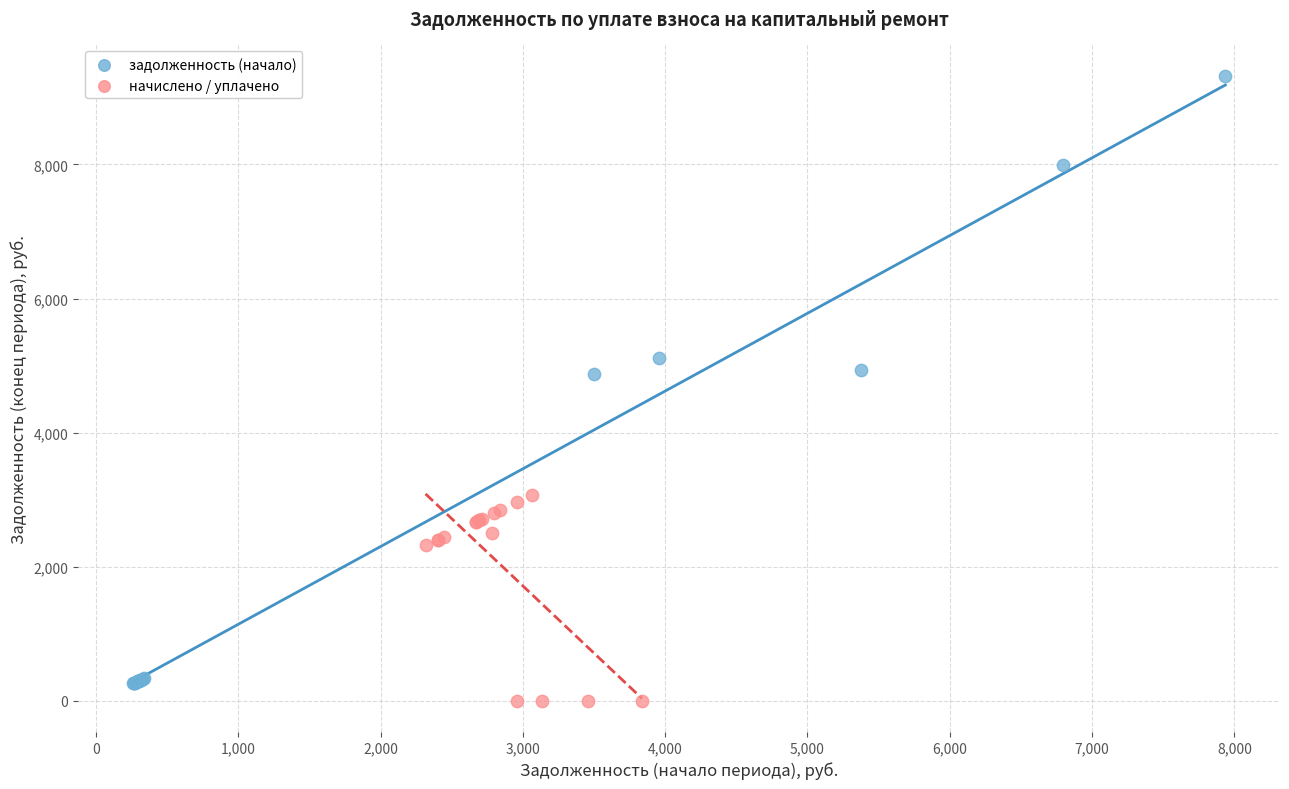

What are all the series names shown in the legend?

задолженность (начало), начислено / уплачено